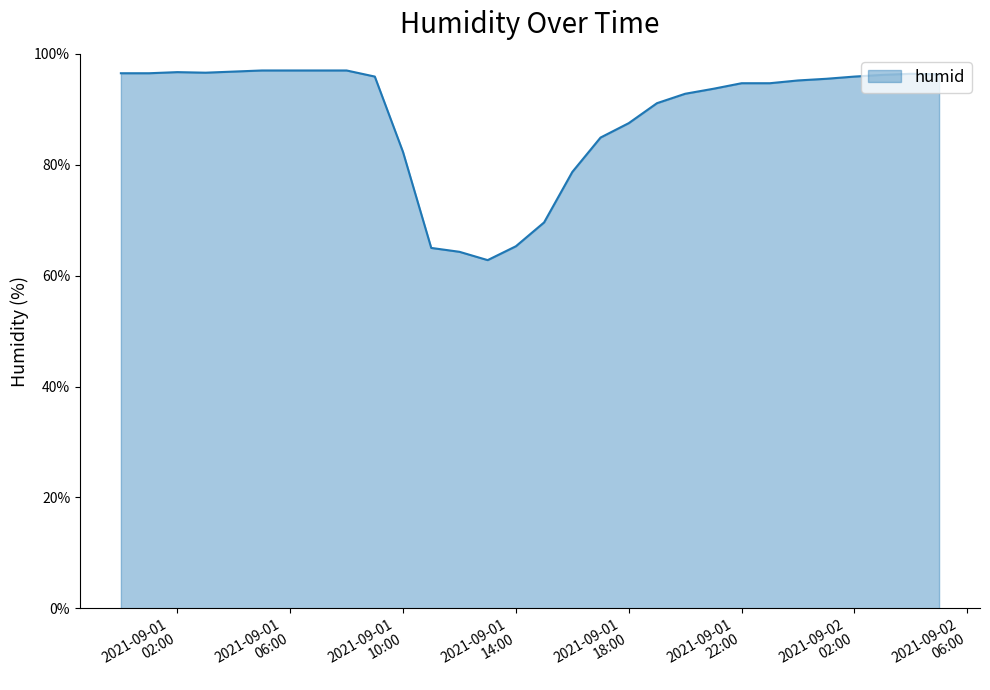

How many lines are shown in the chart?

1